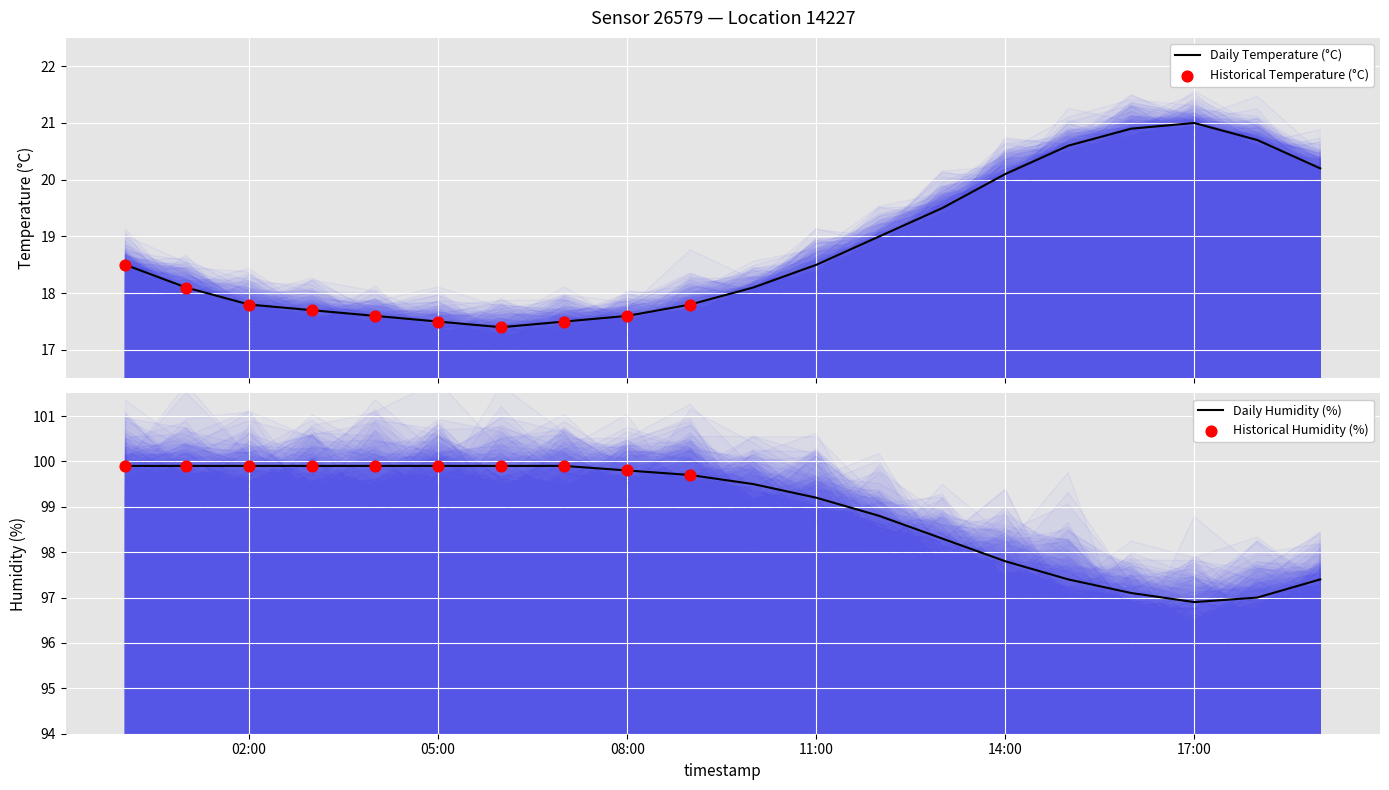

Which series reaches the minimum Y coordinate?

temperature